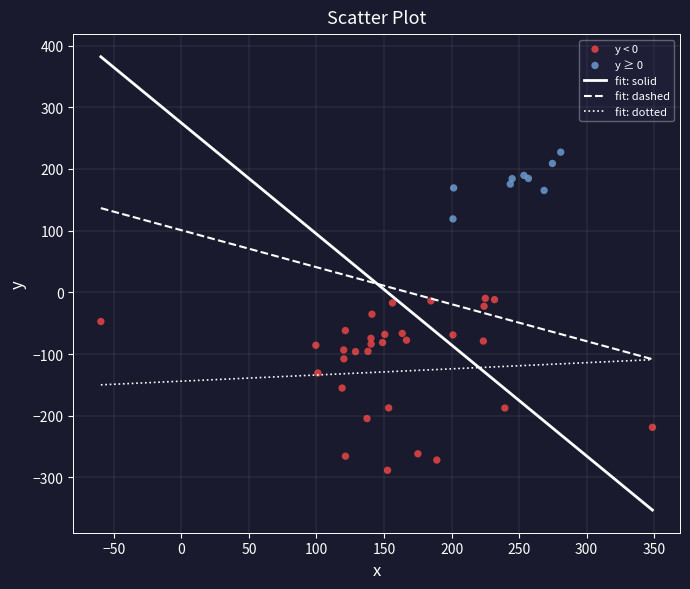

Which series contains the highest Y value?

y ≥ 0